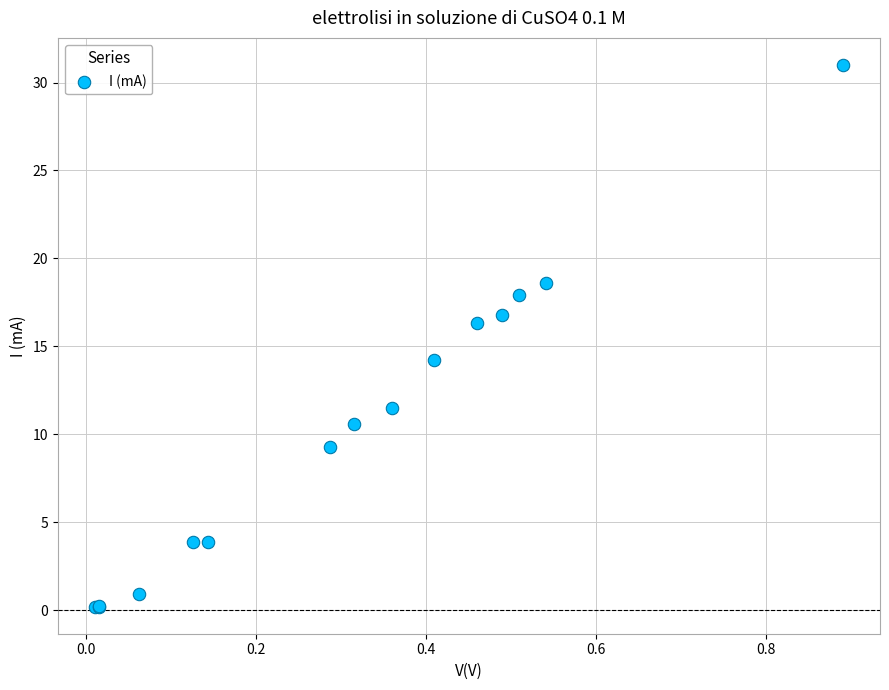

What Y value in the scatter plot is closest to 15?

14.2